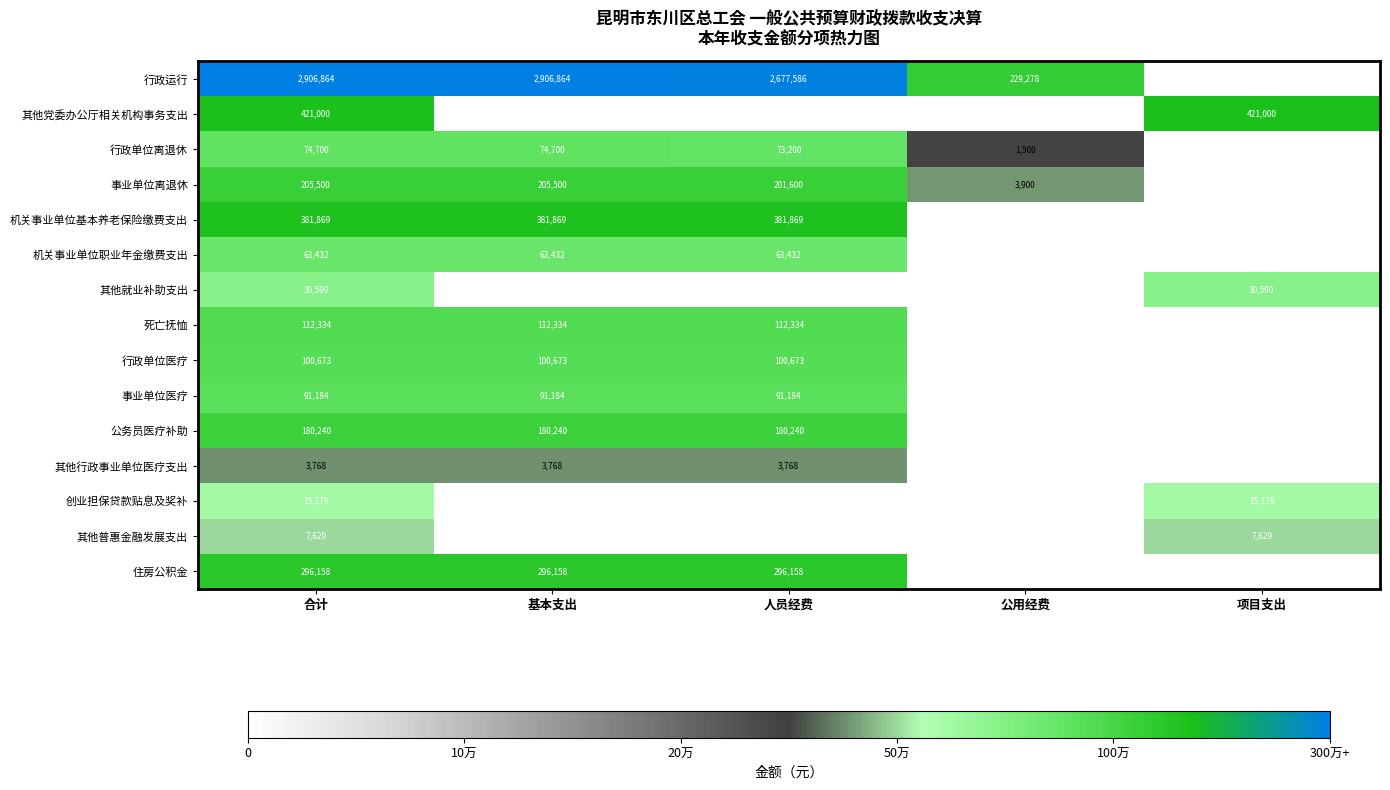

What is the difference between the highest and lowest values at 合计?

2903096